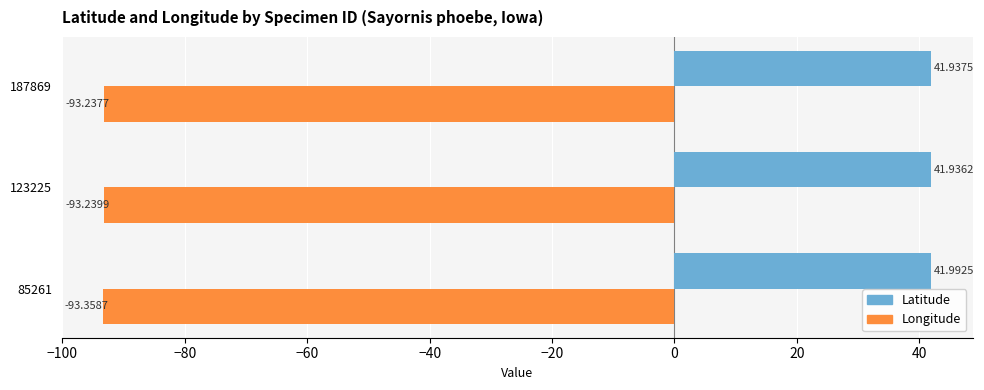

What is the minimum value for Longitude?

-93.4